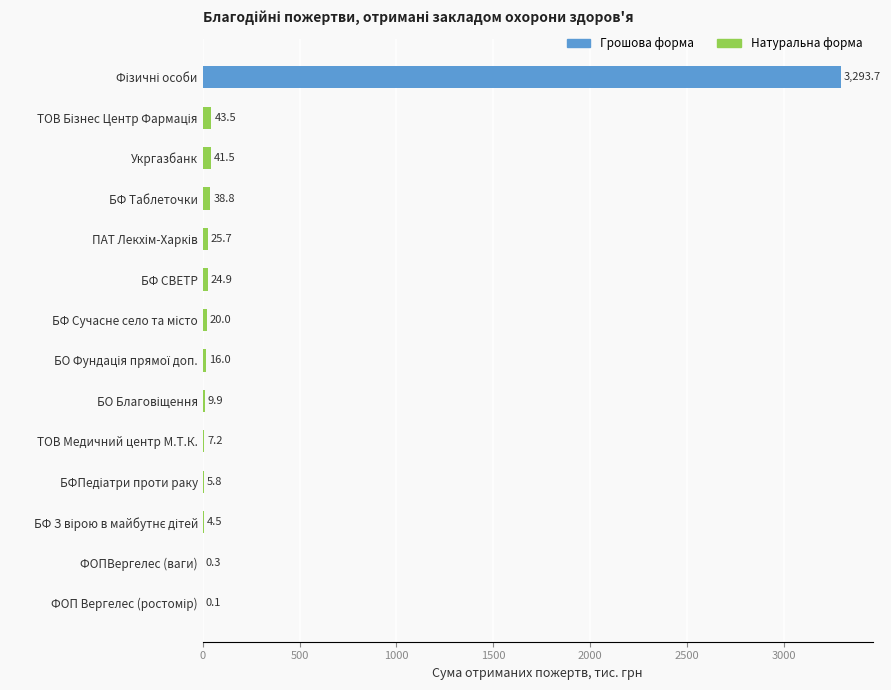

Are the bars horizontal?

Yes